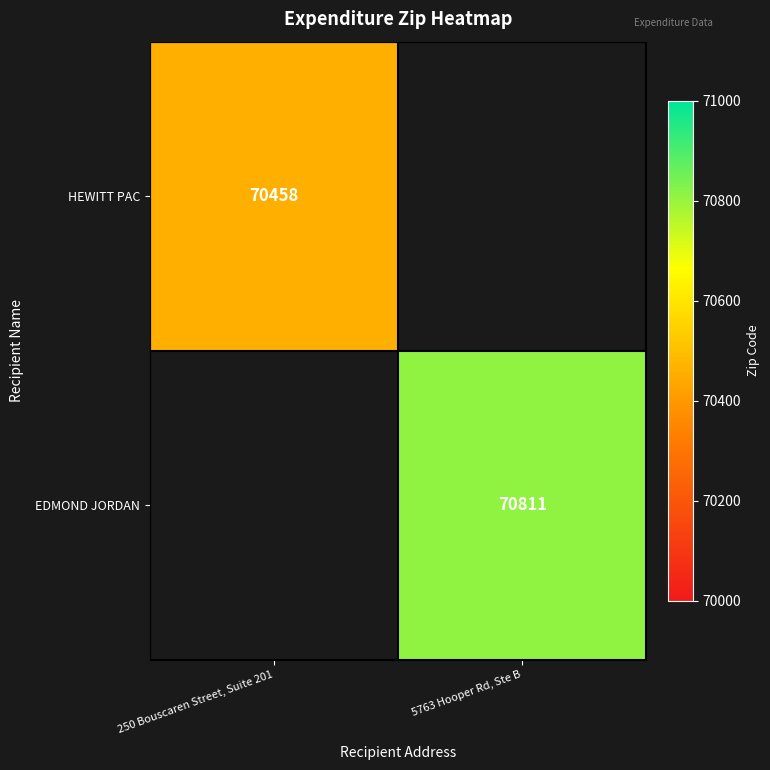

Count the number of categories in the chart.

2